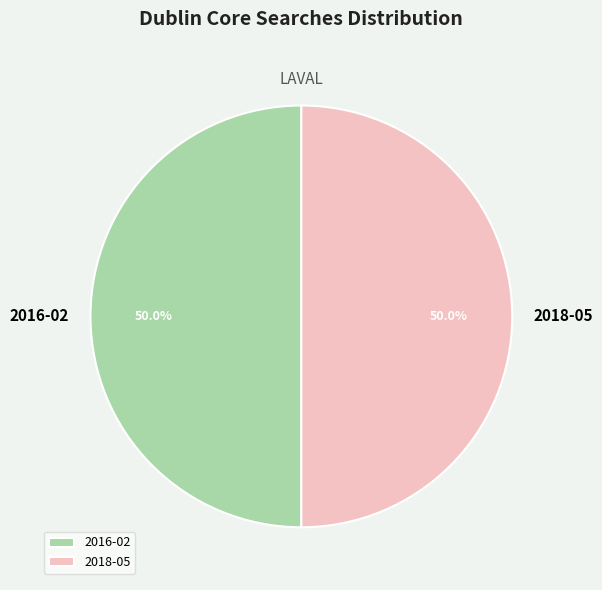

What is the ratio of the value at 2018-05 to the value at 2016-02?

1.0